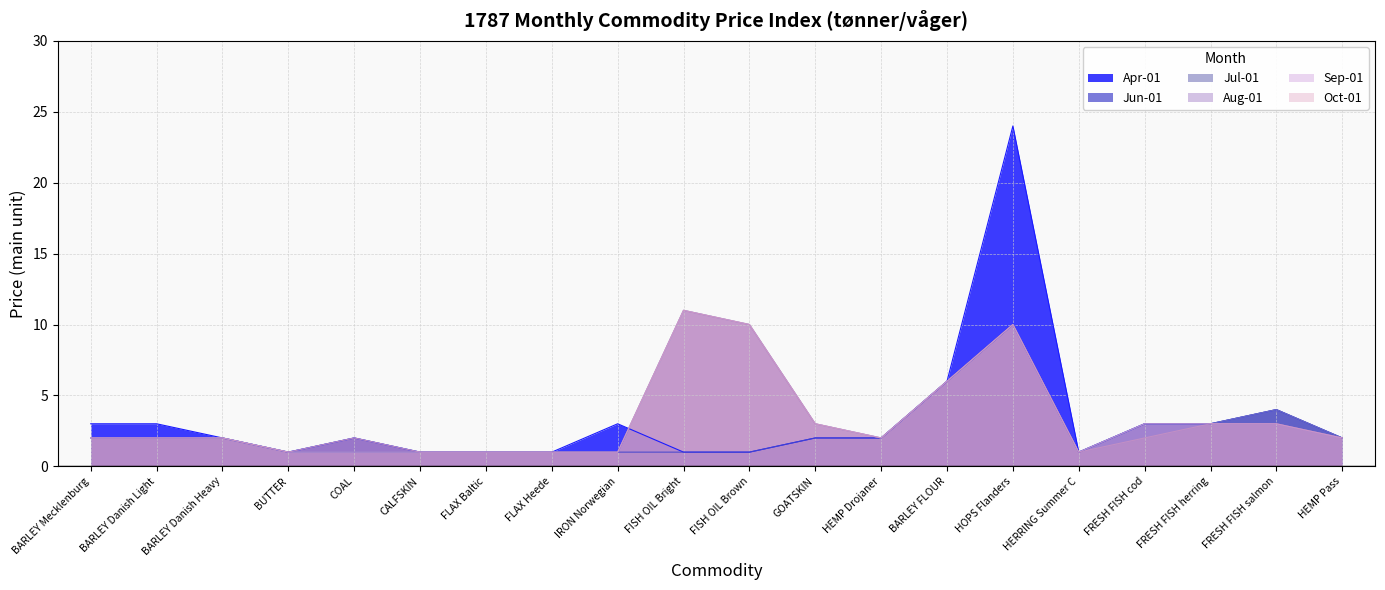

Between which two adjacent categories do Oct-01 and Apr-01 first intersect?

IRON Norwegian and FISH OIL Bright